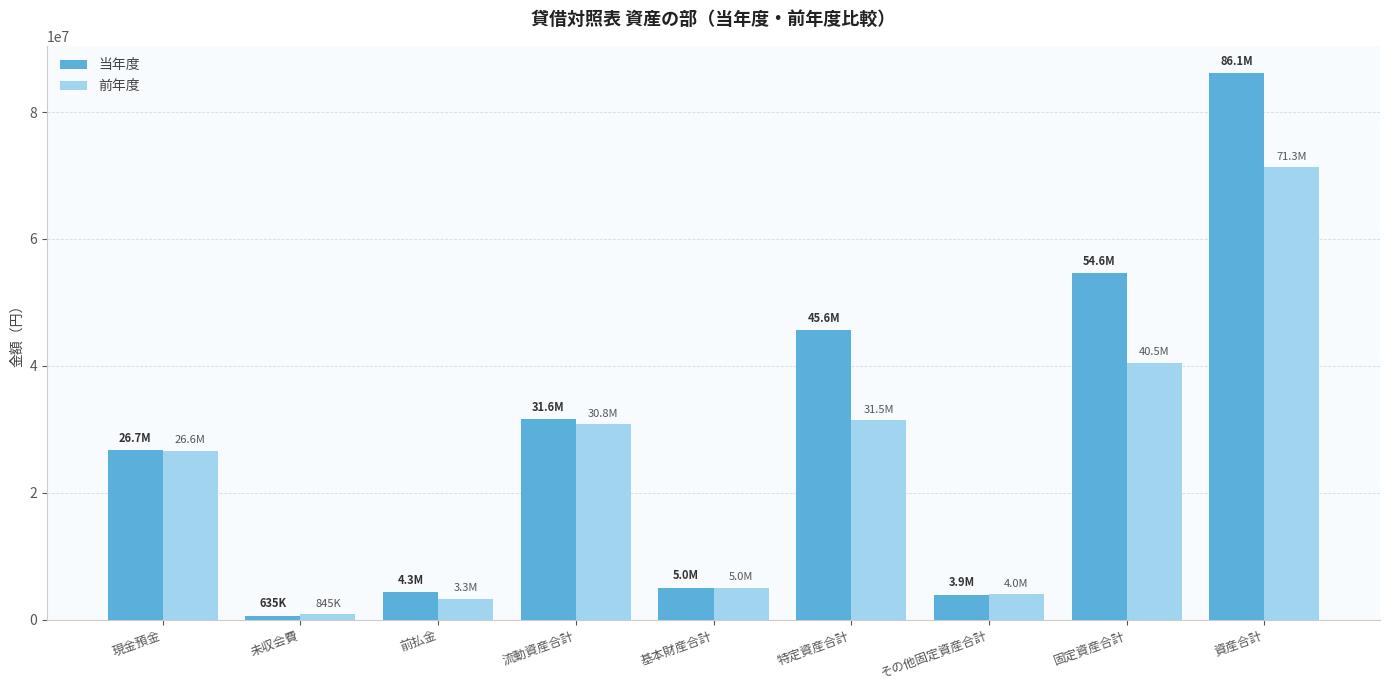

What is the total value across all series at 現金預金?

53364595